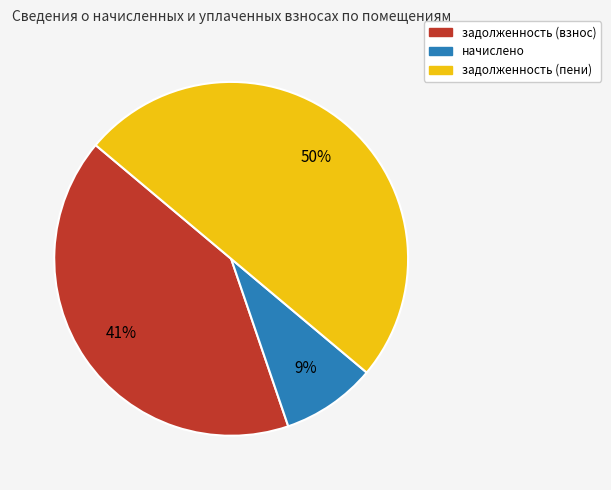

What percentage is the задолженность (взнос) slice, to the nearest percent?

41%